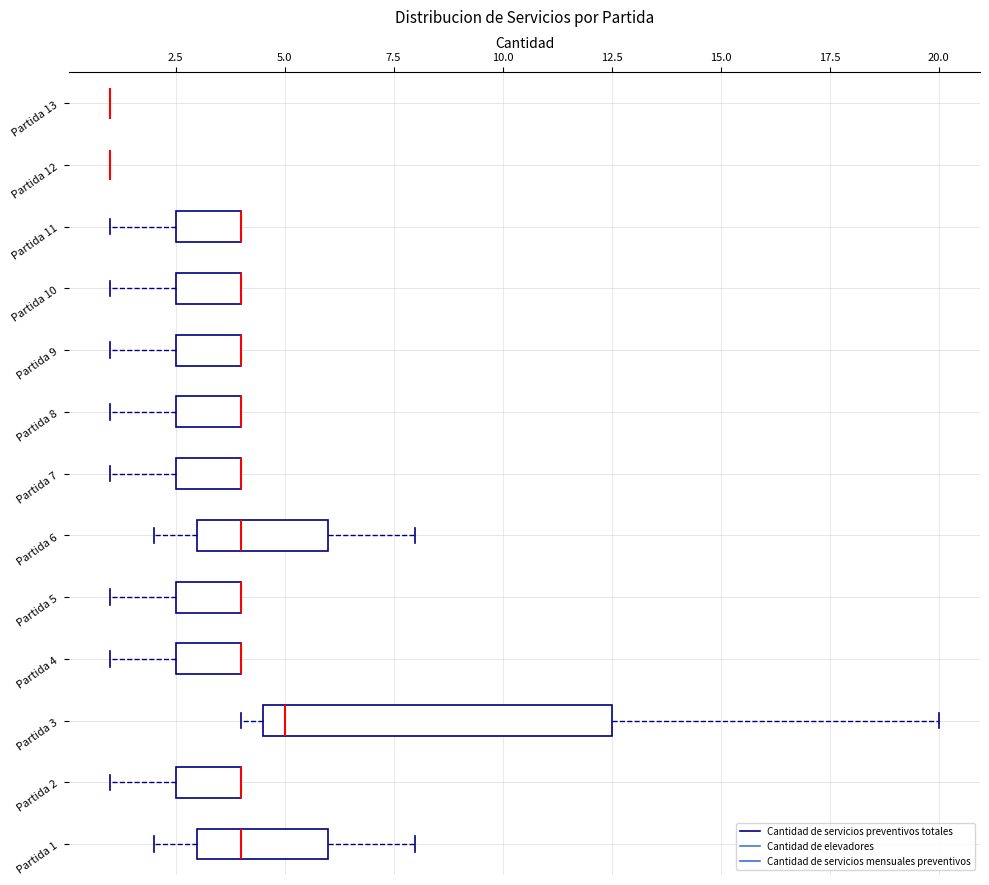

Comparing the boxes themselves (not the whiskers), which one is the widest?

Partida 3